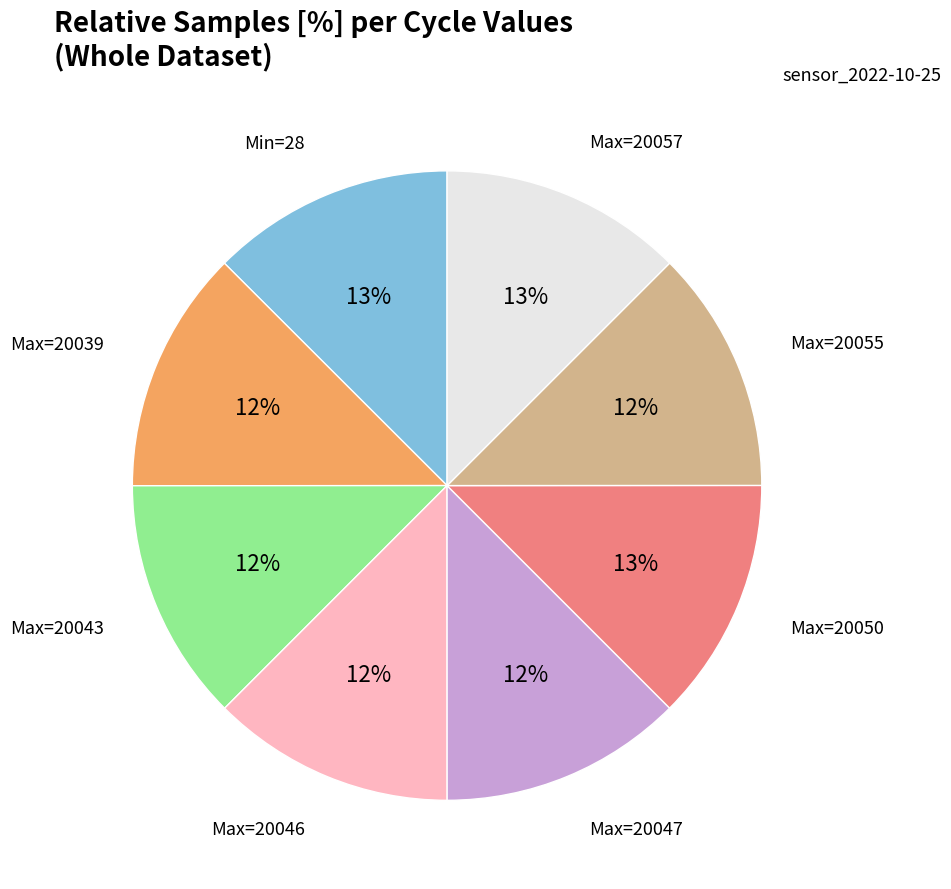

To the nearest percent, what is the average slice percentage?

12%